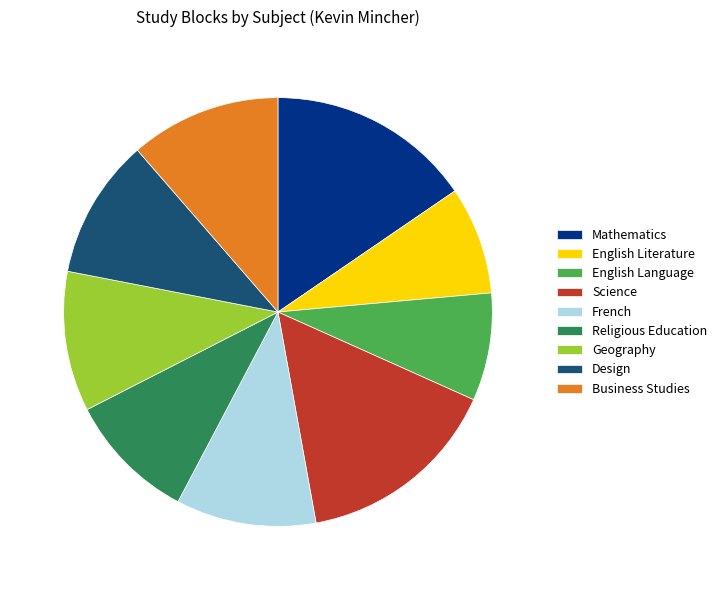

Do Science and Business Studies together represent more than half of the pie?

No